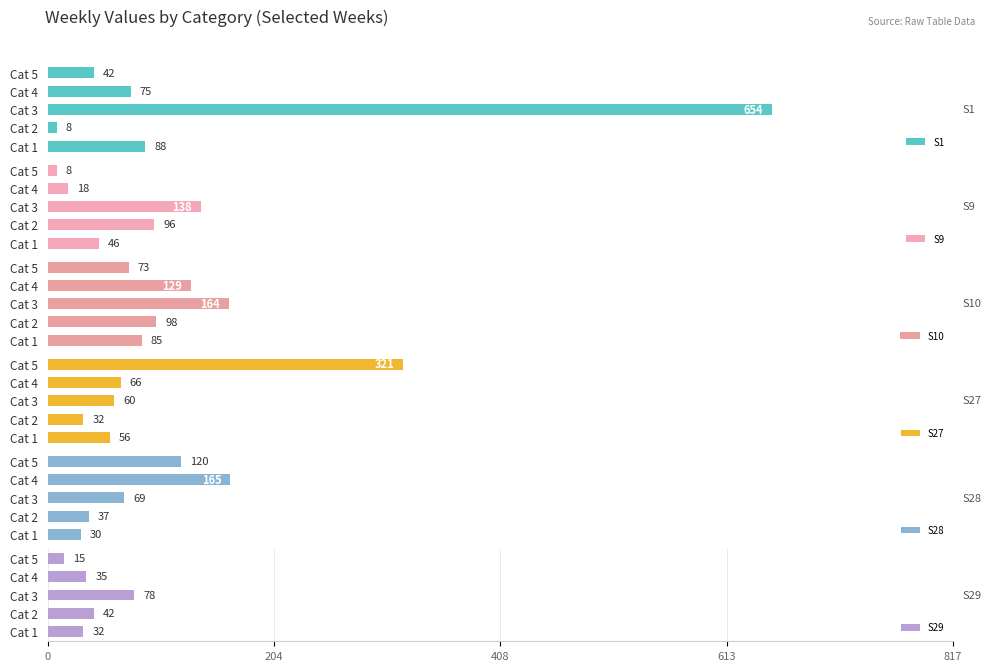

List the labels in order of S1 value, smallest first.

Cat 2, Cat 5, Cat 4, Cat 1, Cat 3